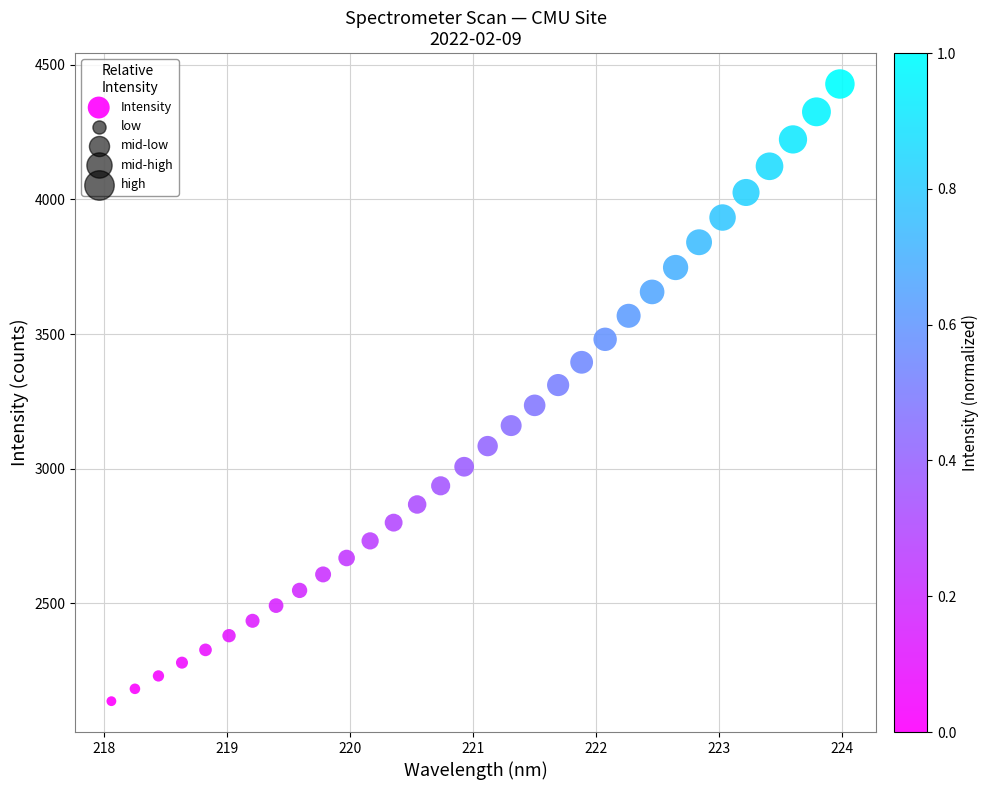

What is the range of X values (max minus min)?

5.9